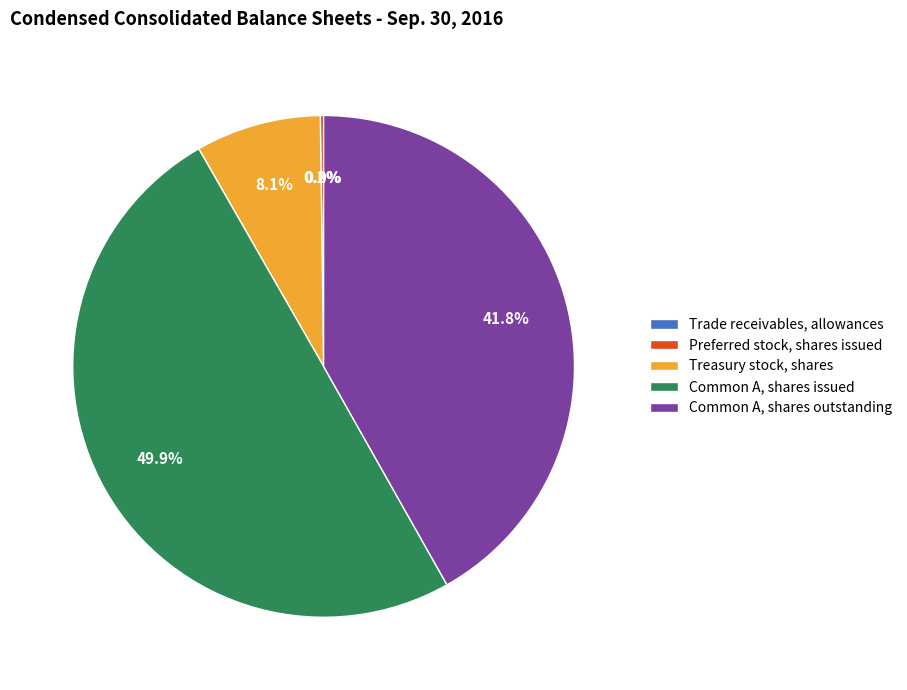

Approximately how many times larger is the value at Common A, shares outstanding compared to Common A, shares issued?

0.8